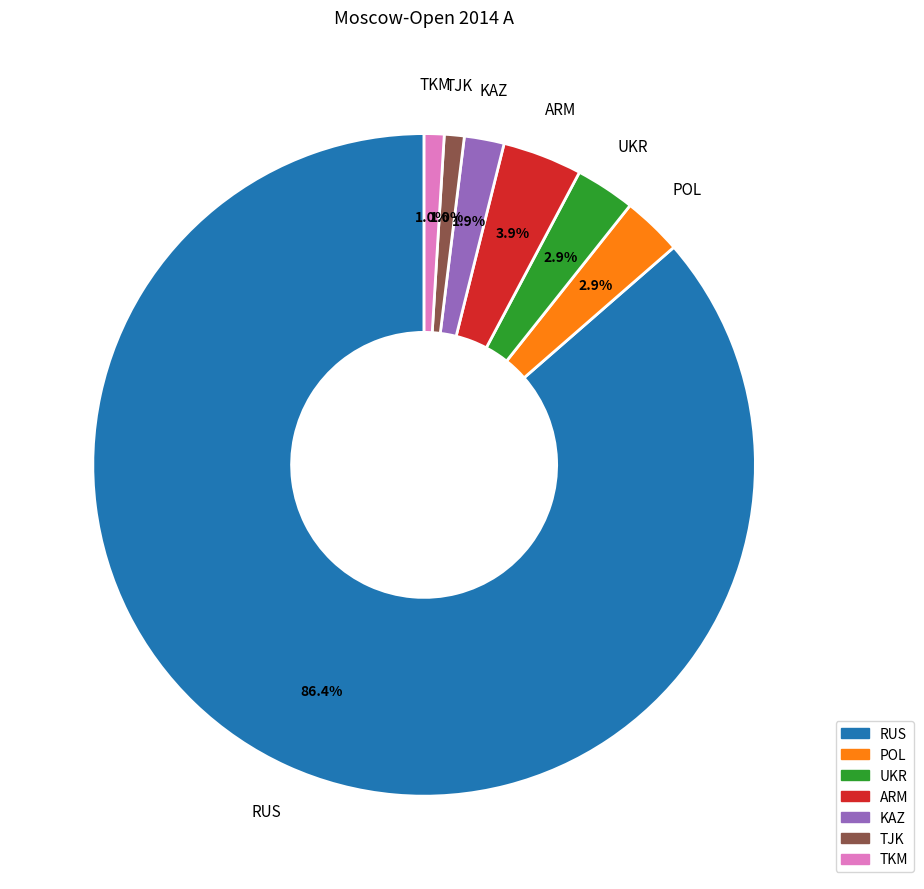

What is the largest slice in the pie chart?

RUS